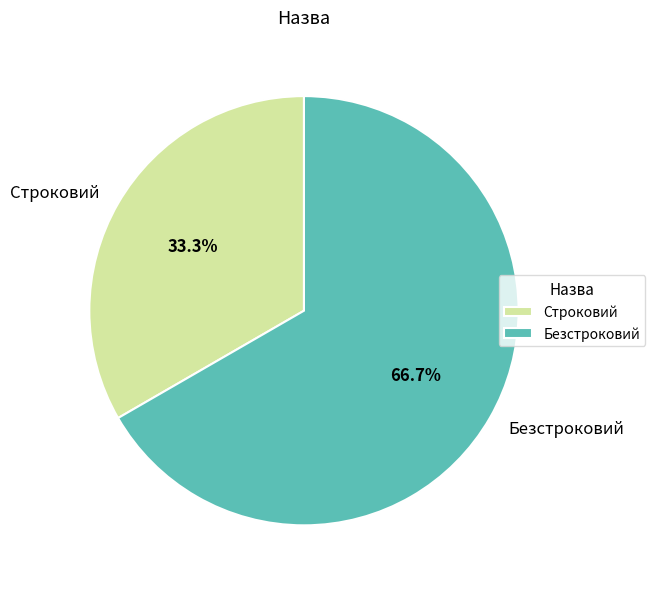

Is there any slice that represents more than half of the pie?

Yes